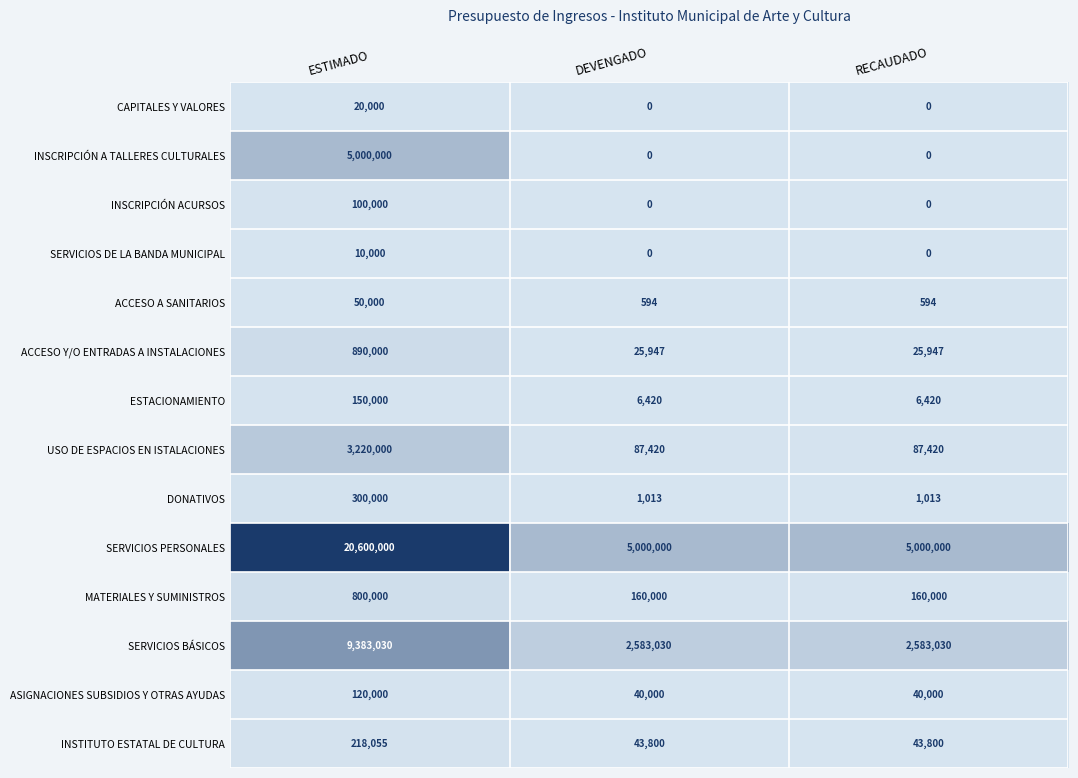

Which series has the widest spread of values?

SERVICIOS PERSONALES